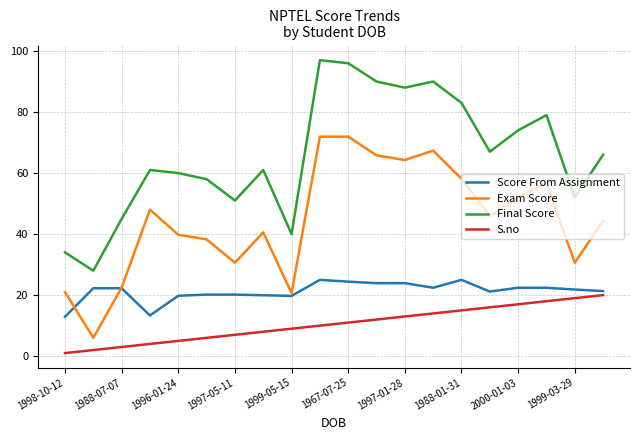

True or false: Exam Score and Final Score cross at least once.

False